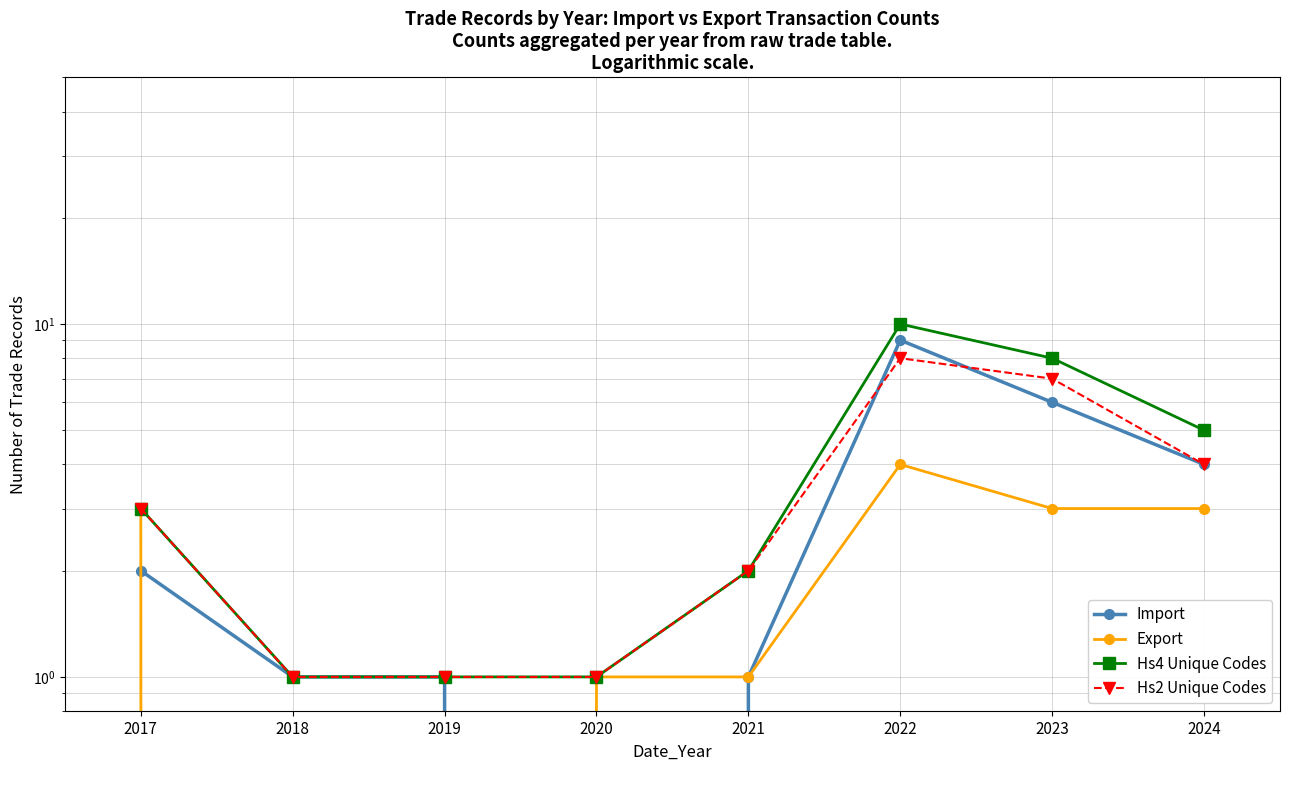

How many data points in Export are less than 3?

4